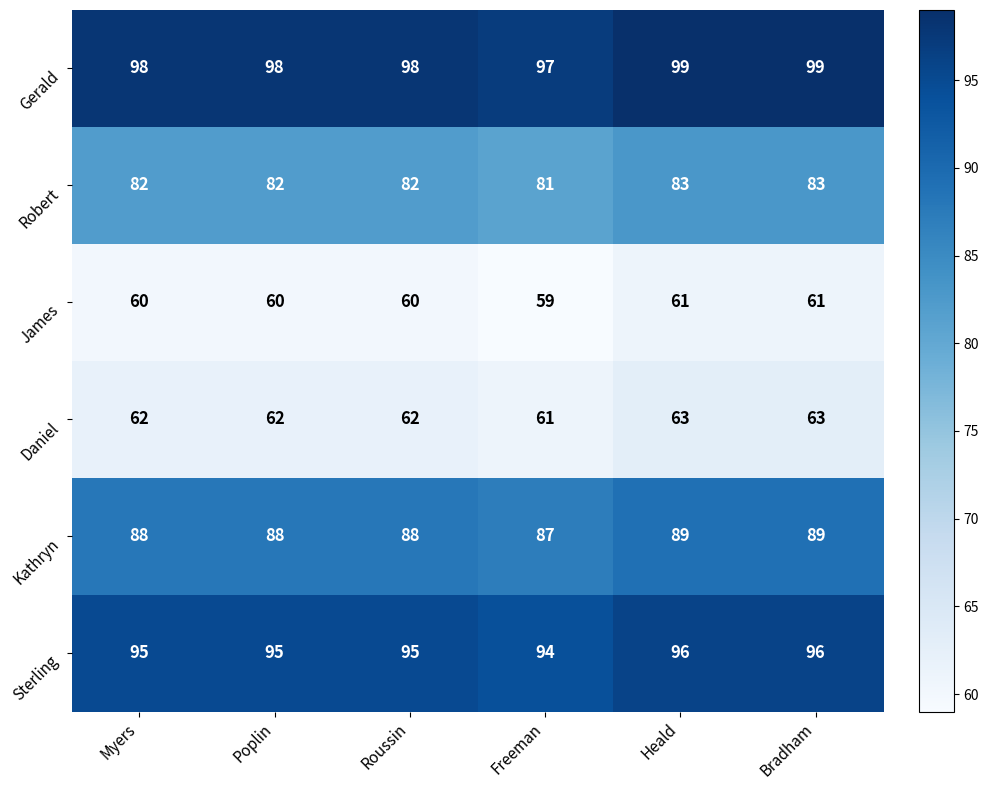

The value of Robert at Bradham is 115. True or false?

False